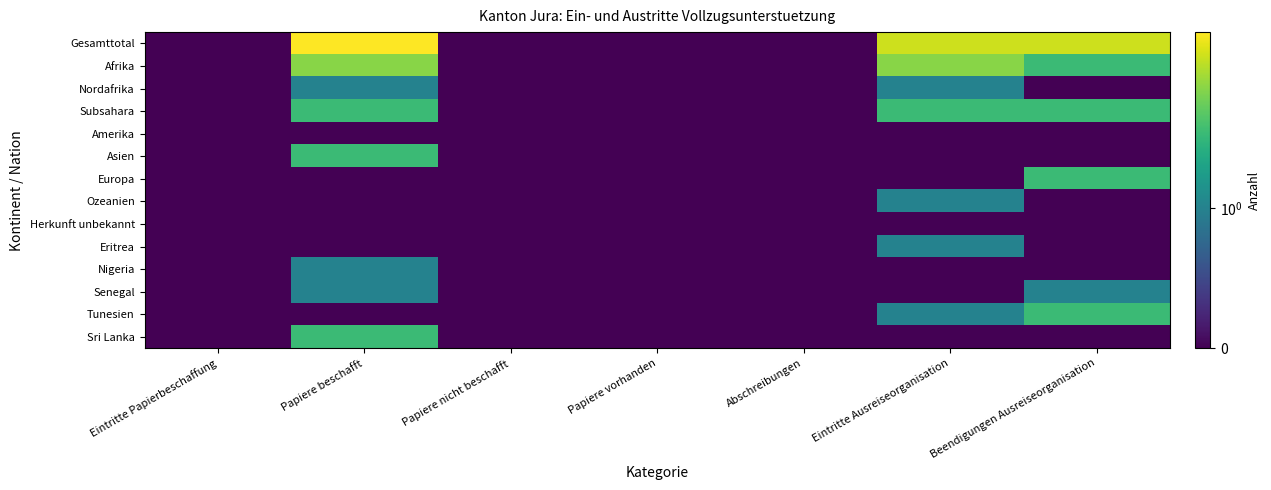

Between Papiere vorhanden and Papiere beschafft, which is larger?

Papiere beschafft